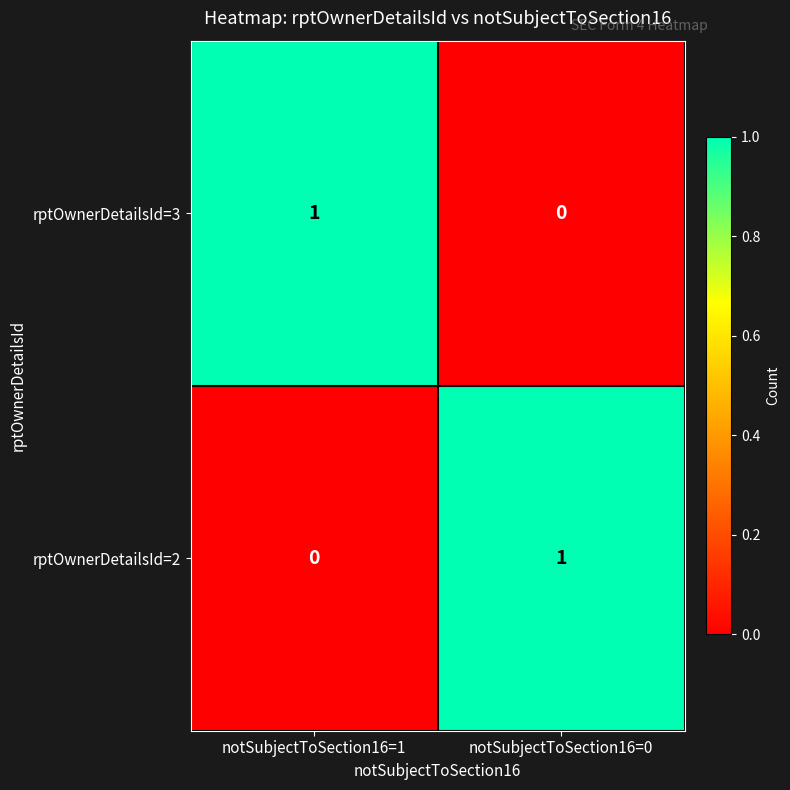

Which category has the lowest value in the rptOwnerDetailsId=2 series?

notSubjectToSection16=1